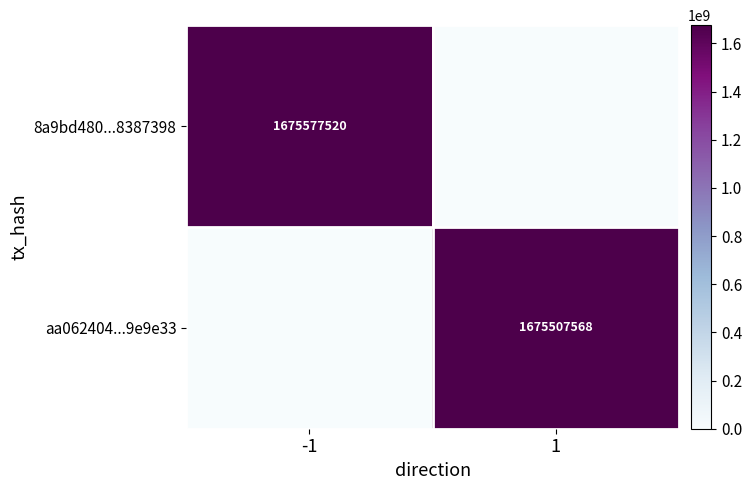

The 8a9bd480...8387398 series shows 2310929467 at -1. True or false?

False